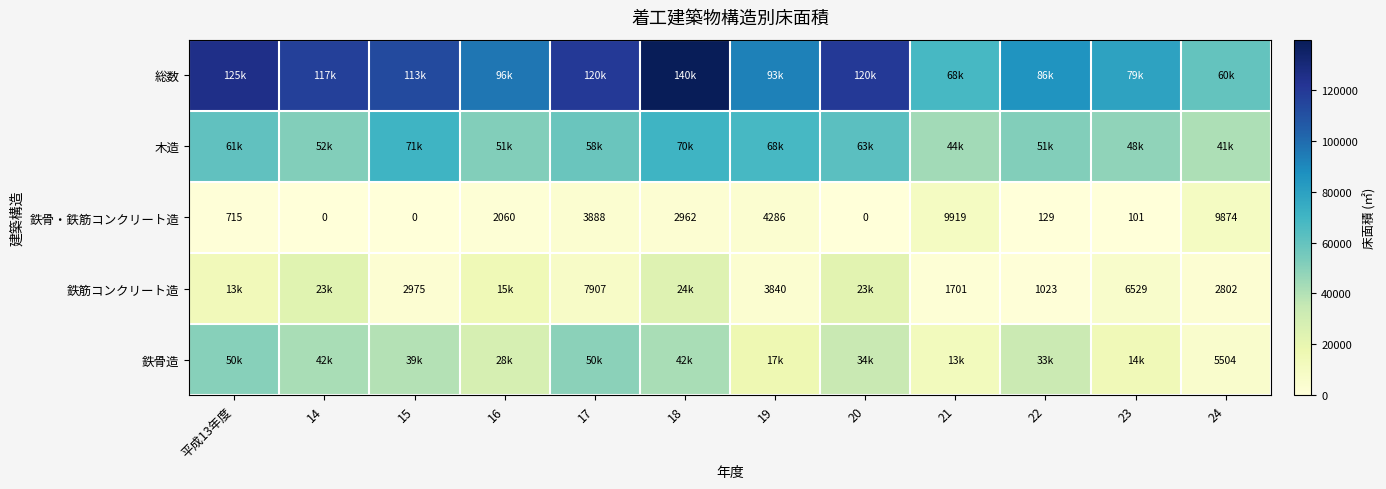

Is it true that 木造 equals 70543.0 at 15?

True